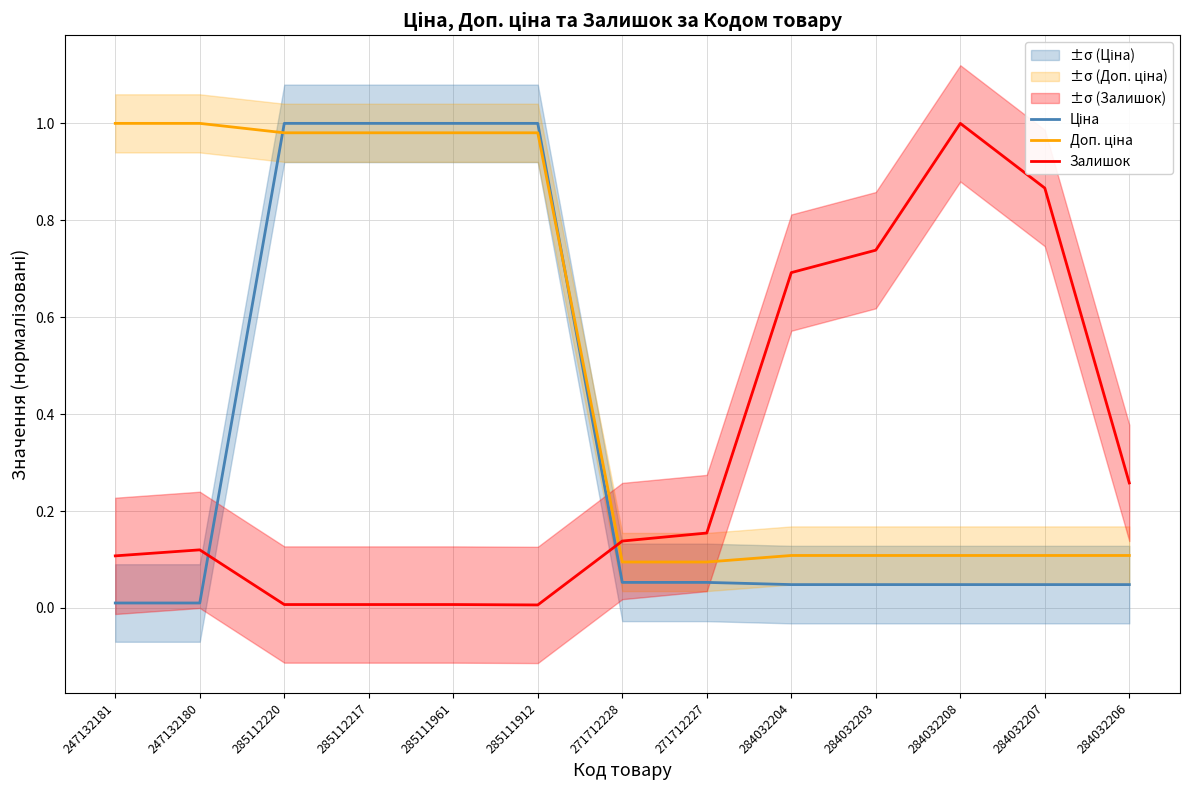

Which series has the widest spread of values?

Залишок